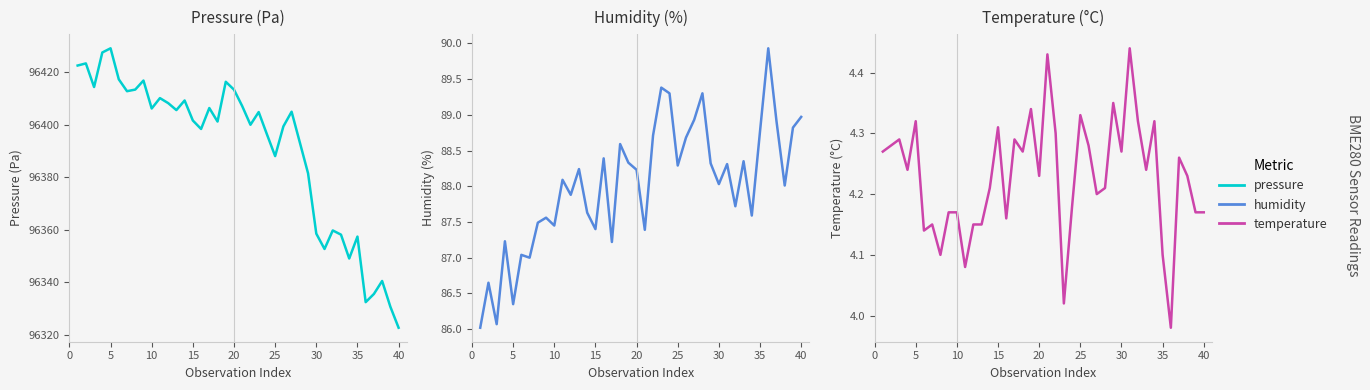

True or false: temperature has a value of 5.7 at 5.

False